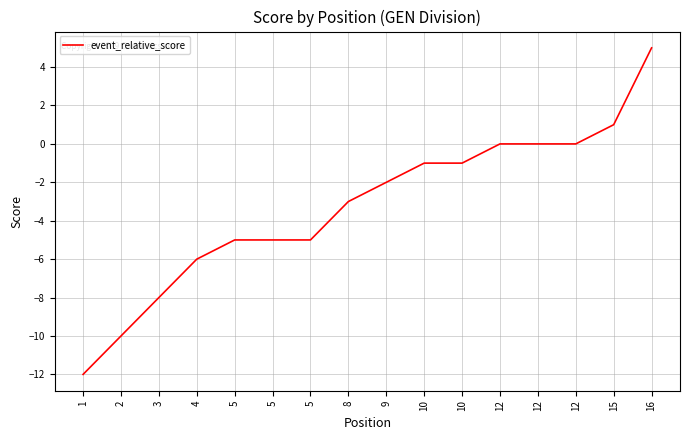

Is this an area chart (filled region under the line)?

No